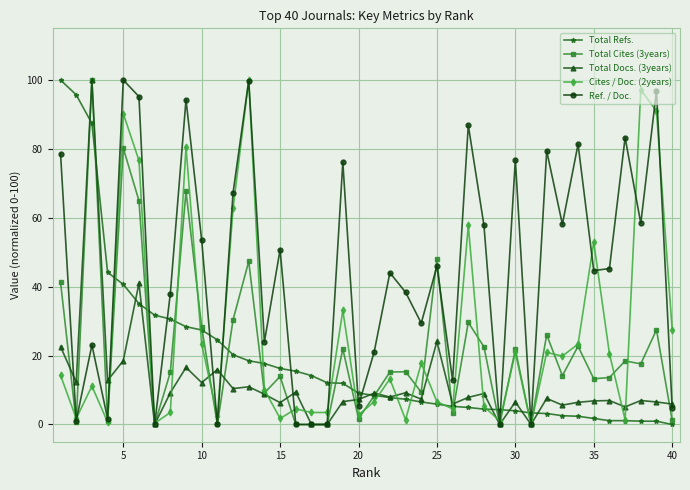

What is the value of the Total Cites (3years) point at the 12th from the left?

30.4